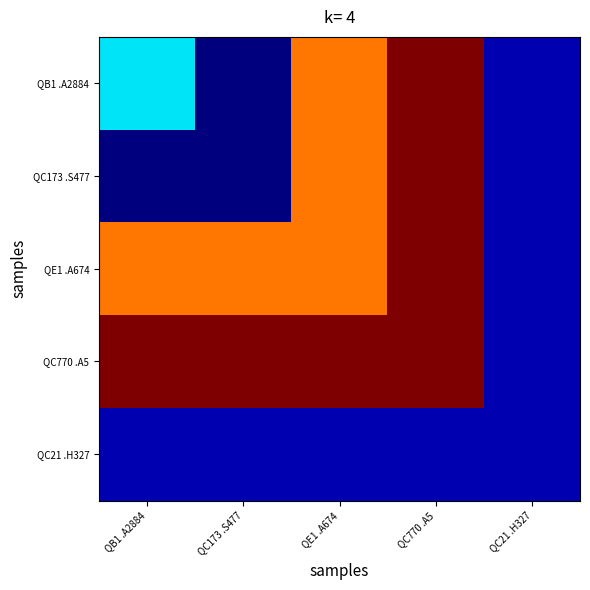

What is the total value across all series at QB1 .A2884?

2.2